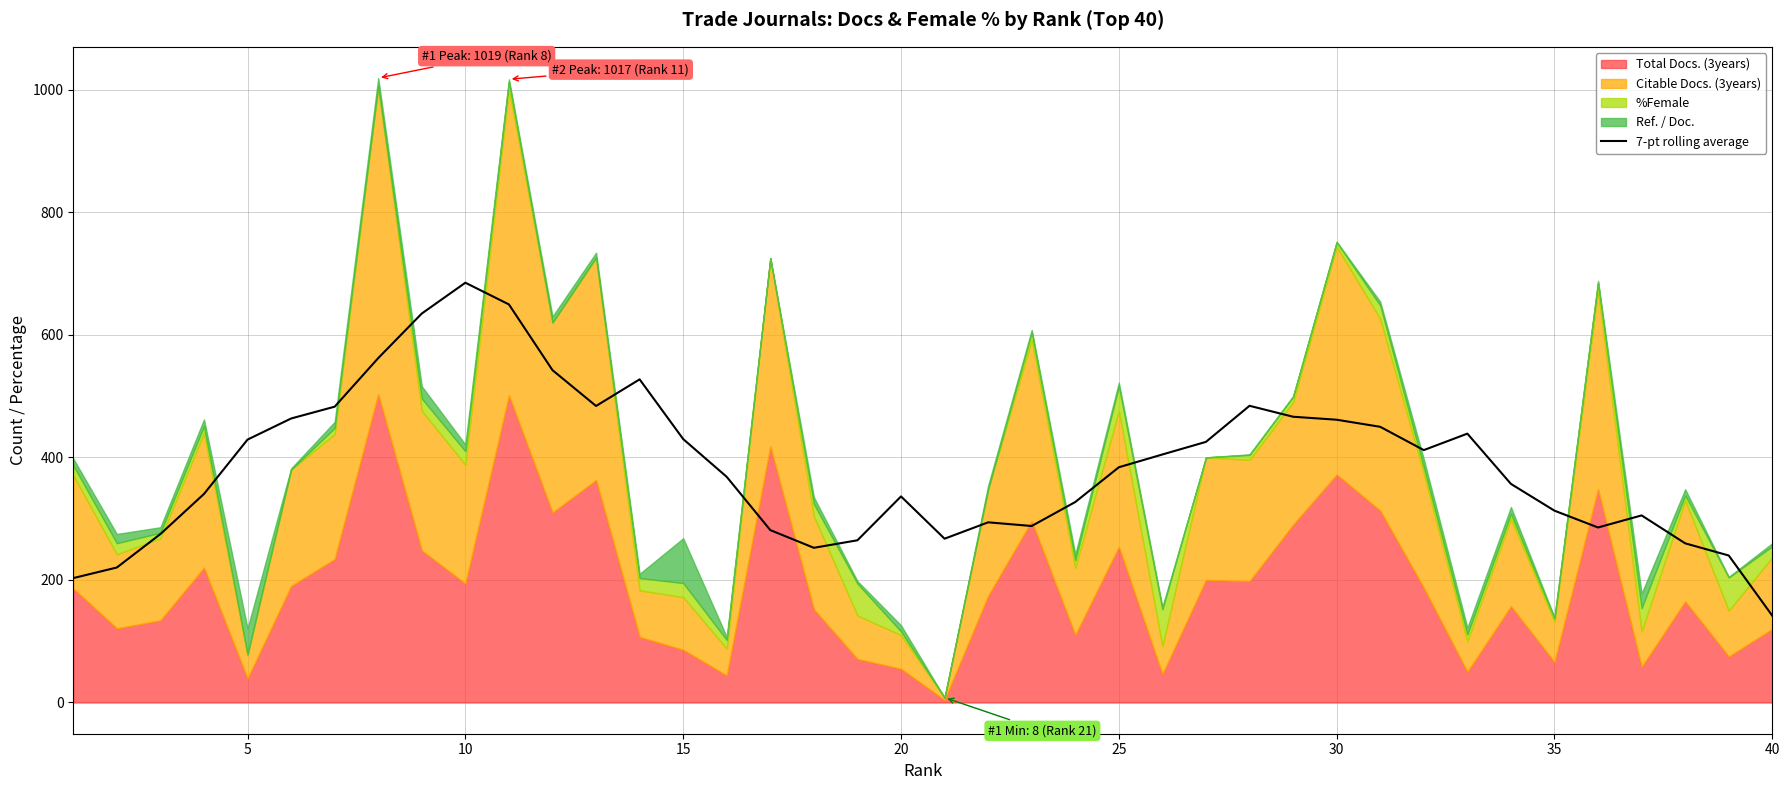

What is the value of the 10th point from the left?

685.0